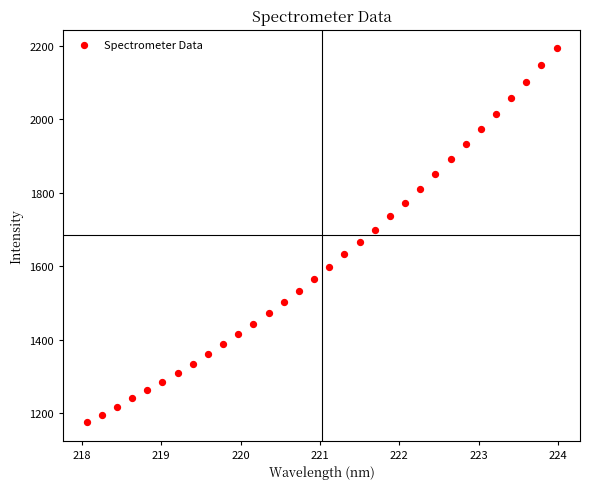

What is the range of Y values (max minus min)?

1018.0